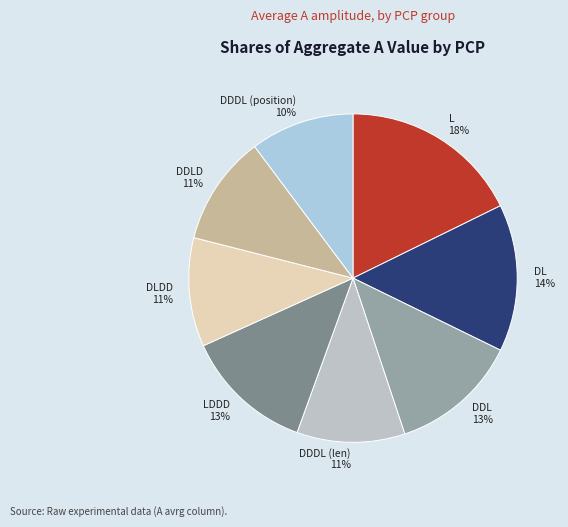

Which category has the biggest portion of the pie?

L